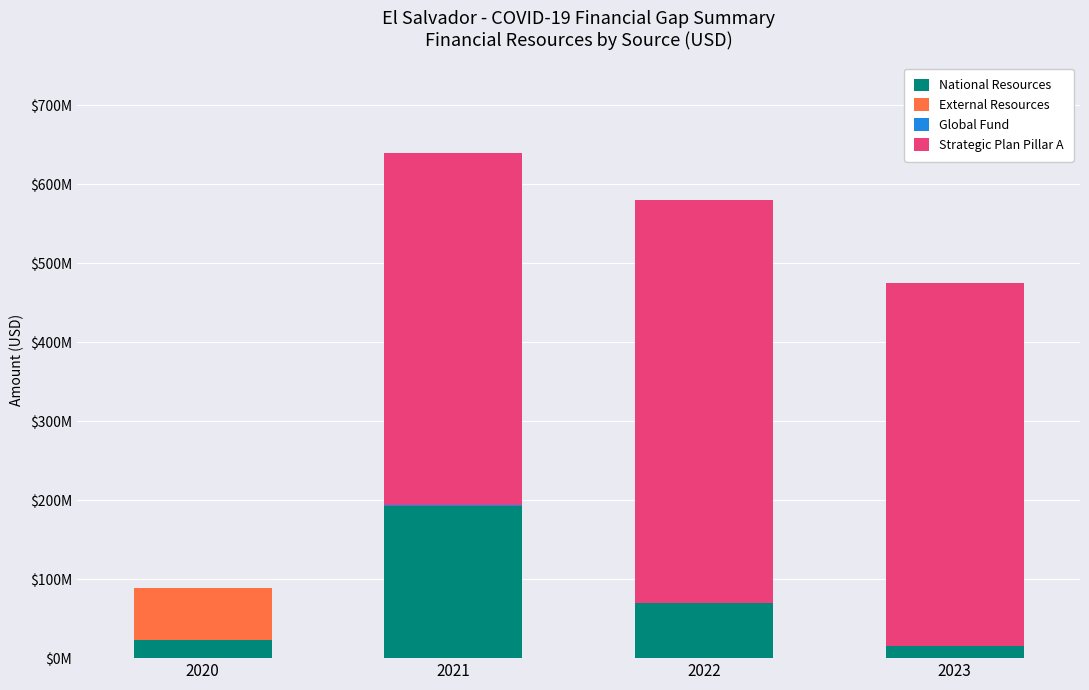

Does the chart contain stacked bars?

Yes